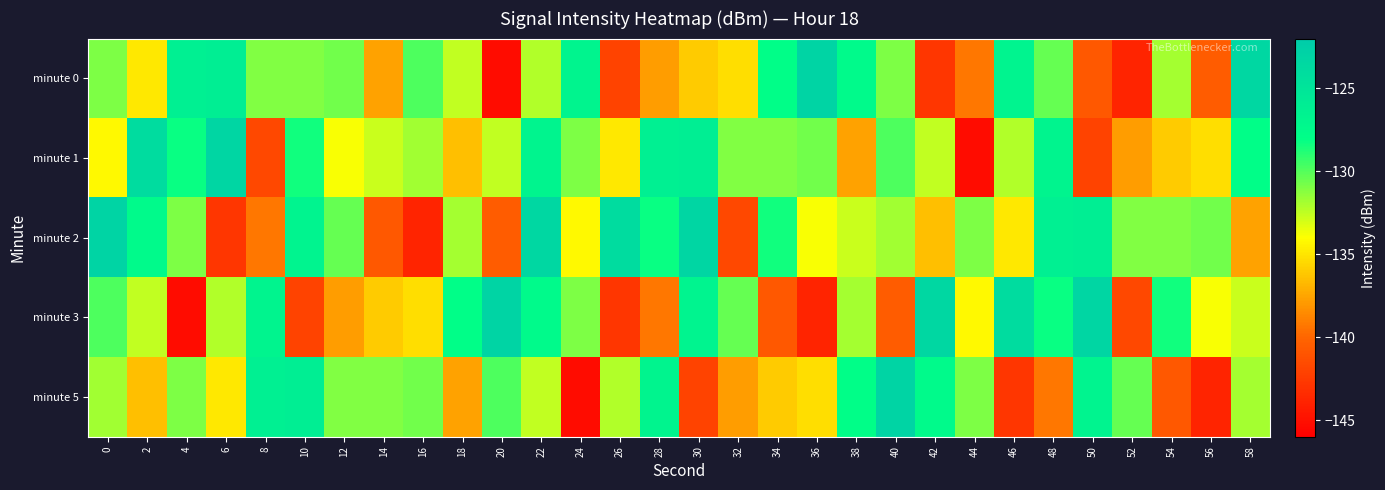

At 56, list the series in order from smallest to largest.

minute 5, minute 0, minute 1, minute 3, minute 2